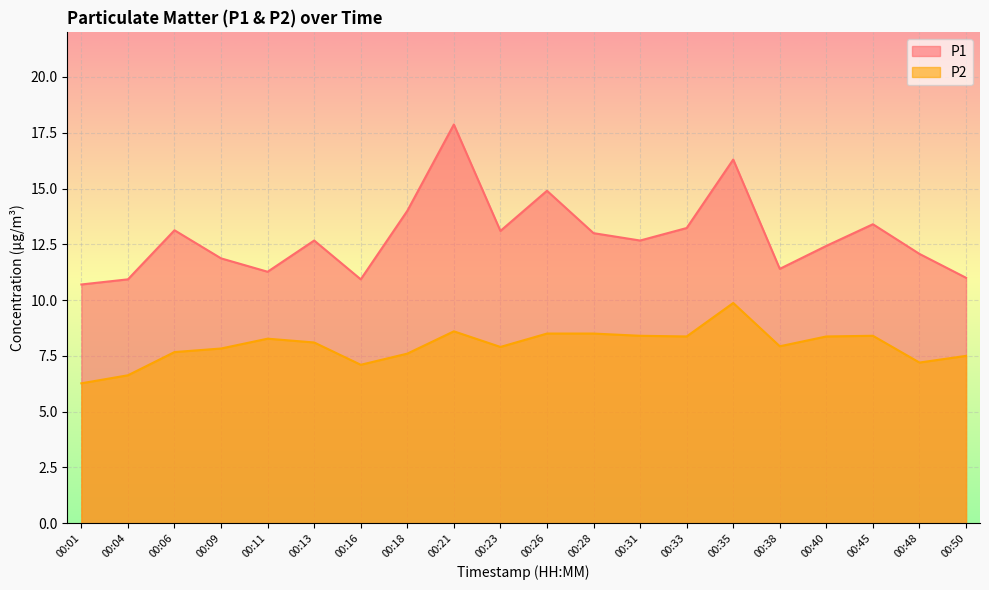

List the labels in order of P2 value, smallest first.

00:01, 00:04, 00:16, 00:48, 00:50, 00:18, 00:06, 00:09, 00:23, 00:38, 00:13, 00:11, 00:33, 00:40, 00:31, 00:45, 00:26, 00:28, 00:21, 00:35